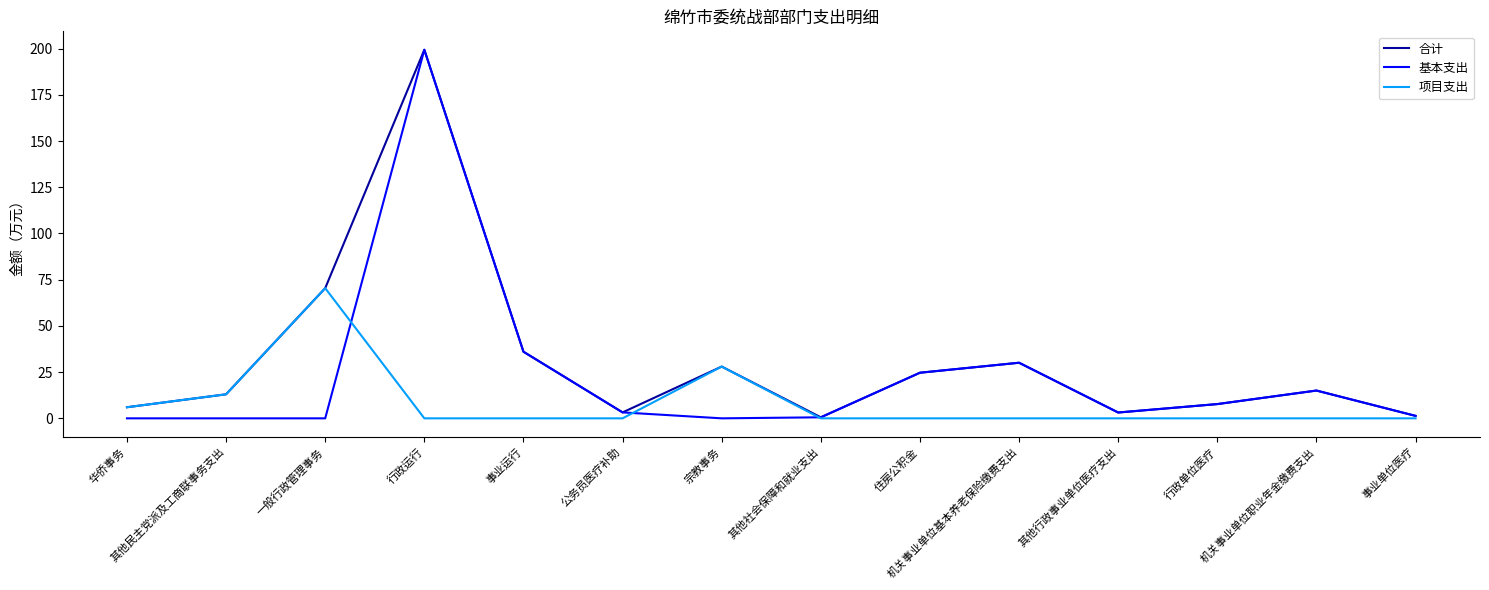

List the series in order of their overall mean, highest first.

合计, 基本支出, 项目支出